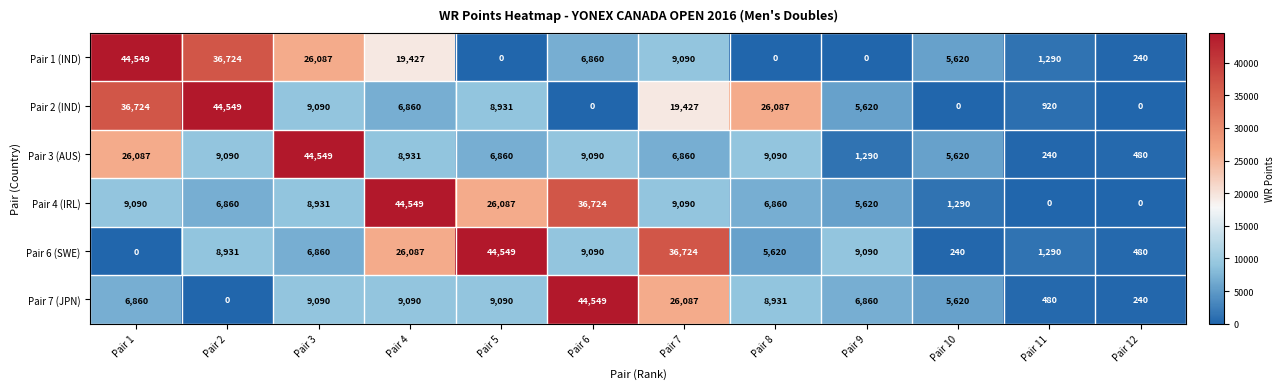

Which series changed the most between Pair 9 and Pair 10?

Pair 6 (SWE)